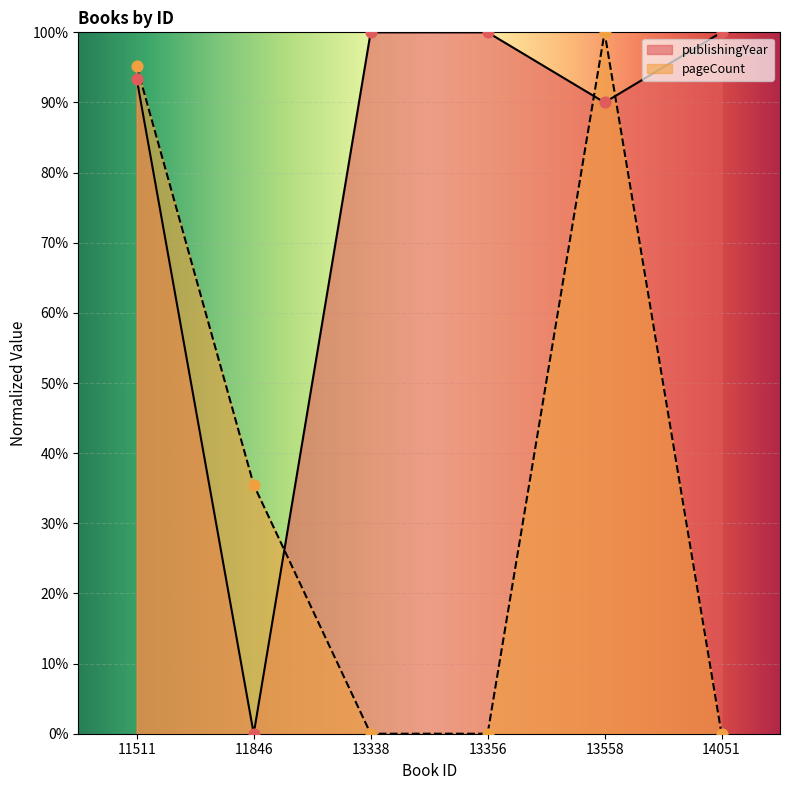

Is the value of pageCount at 11511 greater than the value of publishingYear at 13356?

No